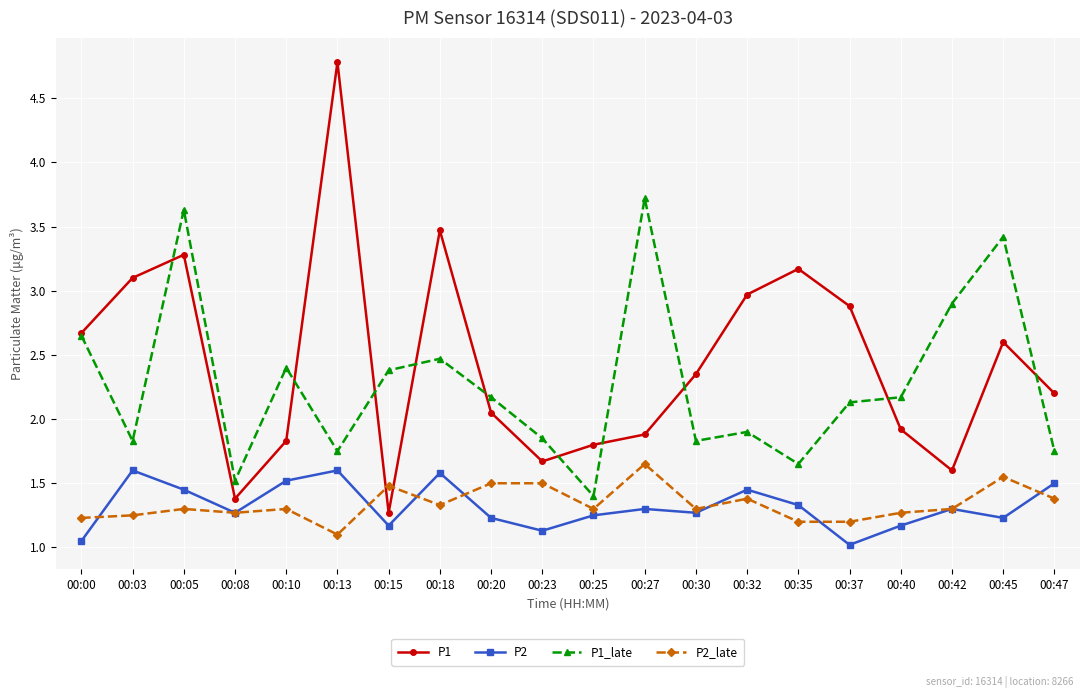

At which category does P1 reach its first local valley?

00:08